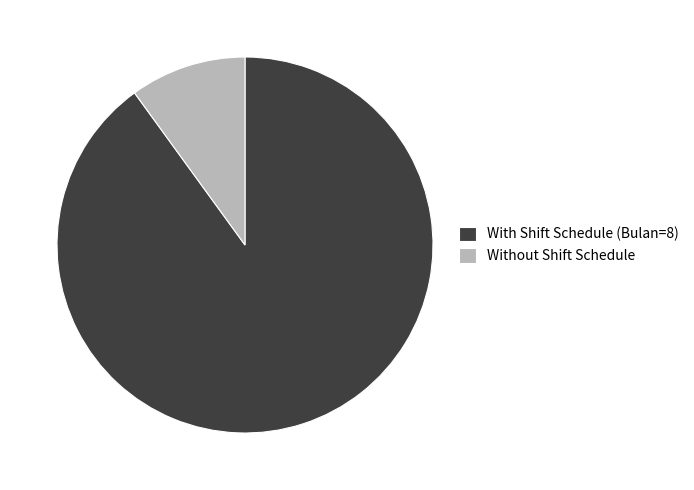

Is there a majority slice in this chart?

Yes